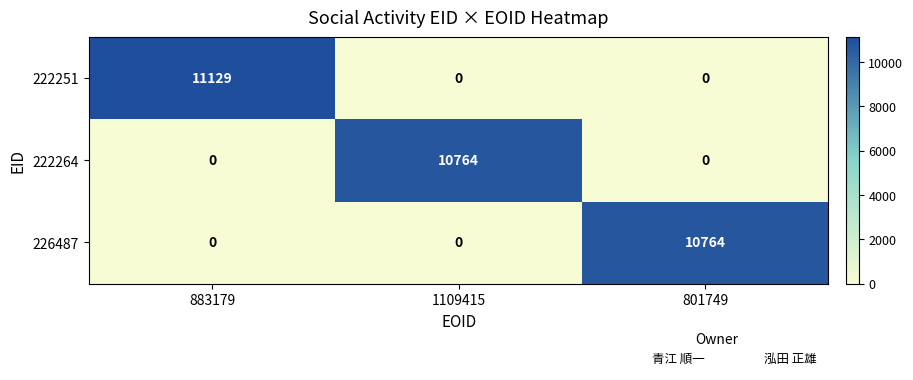

Which label corresponds to the largest value in the chart?

883179